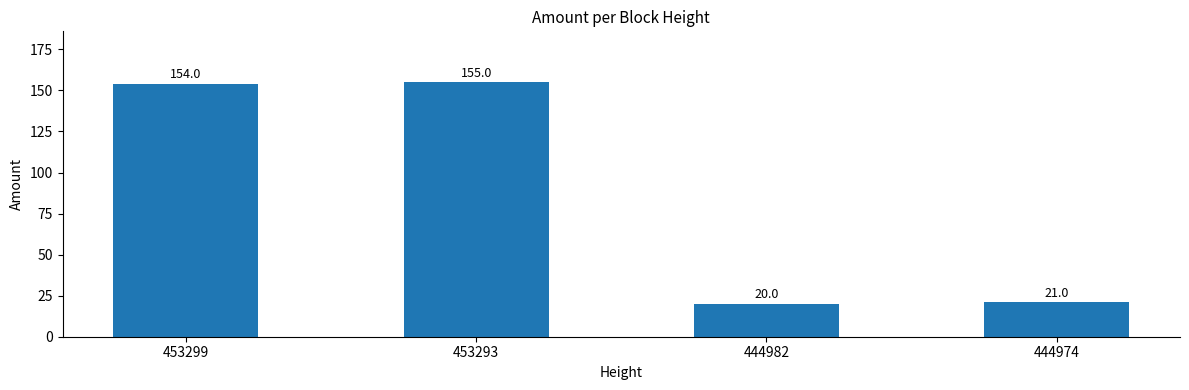

Reading left to right, transcribe all the data shown in this chart.

154	155	20	21